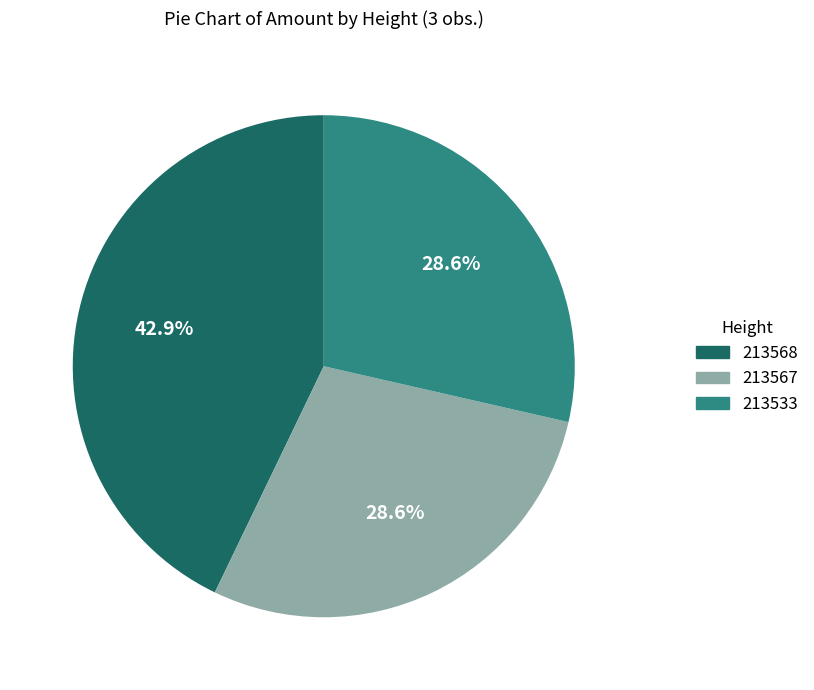

Which has a higher value, 213533 or 213568?

213568